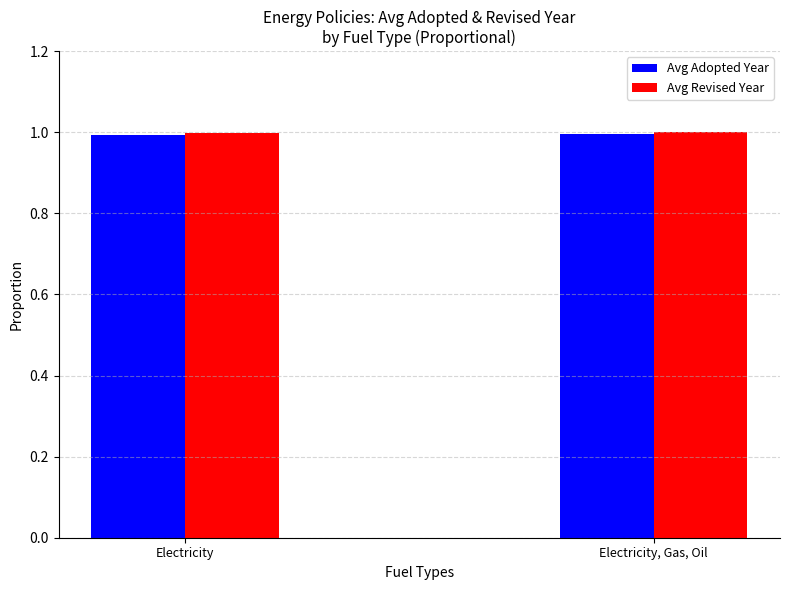

Reading right to left, what are all the values shown in this chart?

Avg Adopted Year: 1.0	1.0
Avg Revised Year: 1.0	1.0